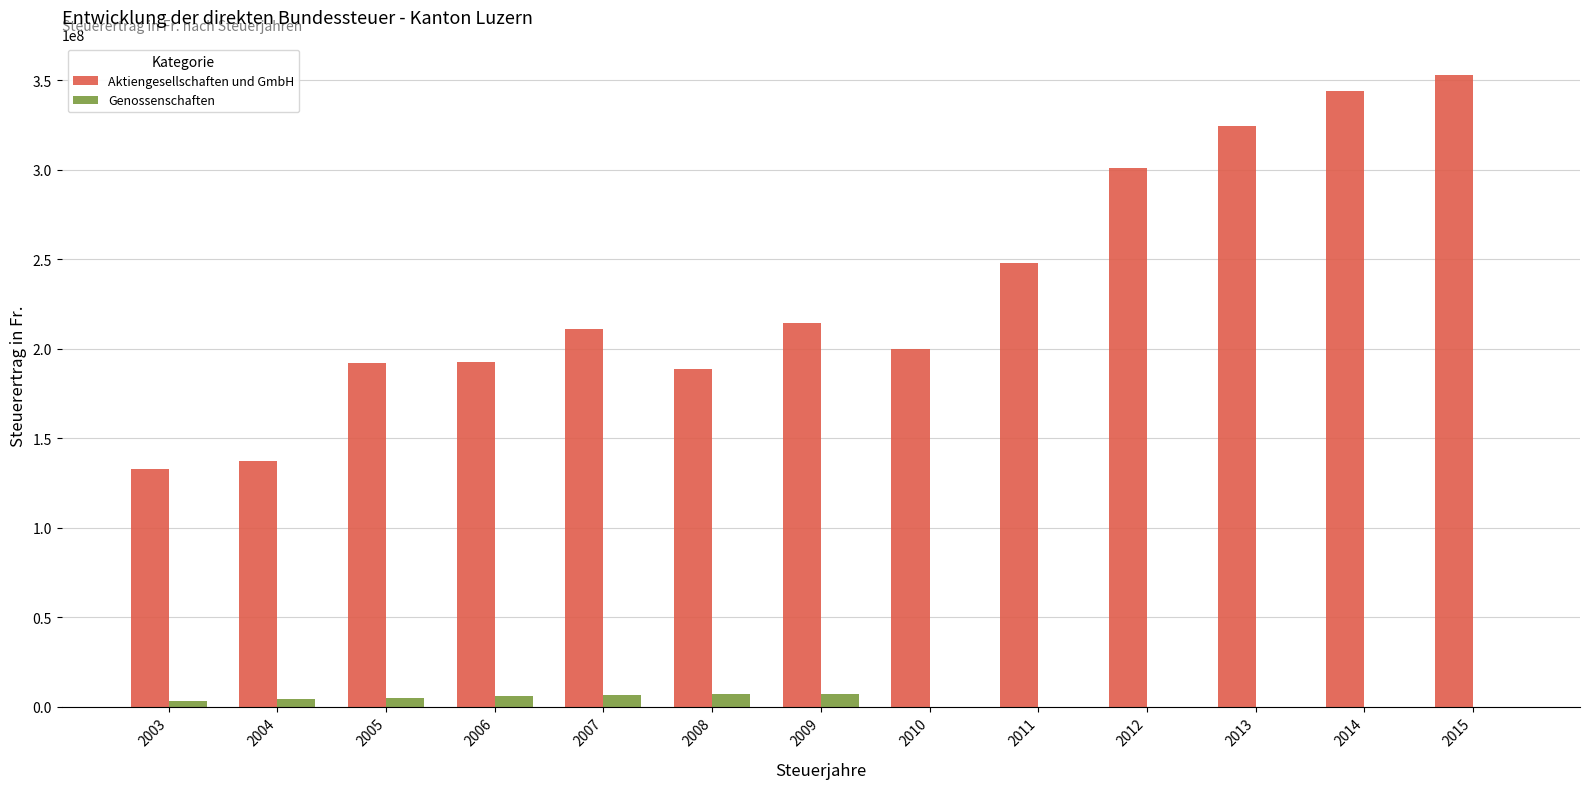

Which series changed the most between 2004 and 2005?

Aktiengesellschaften und GmbH